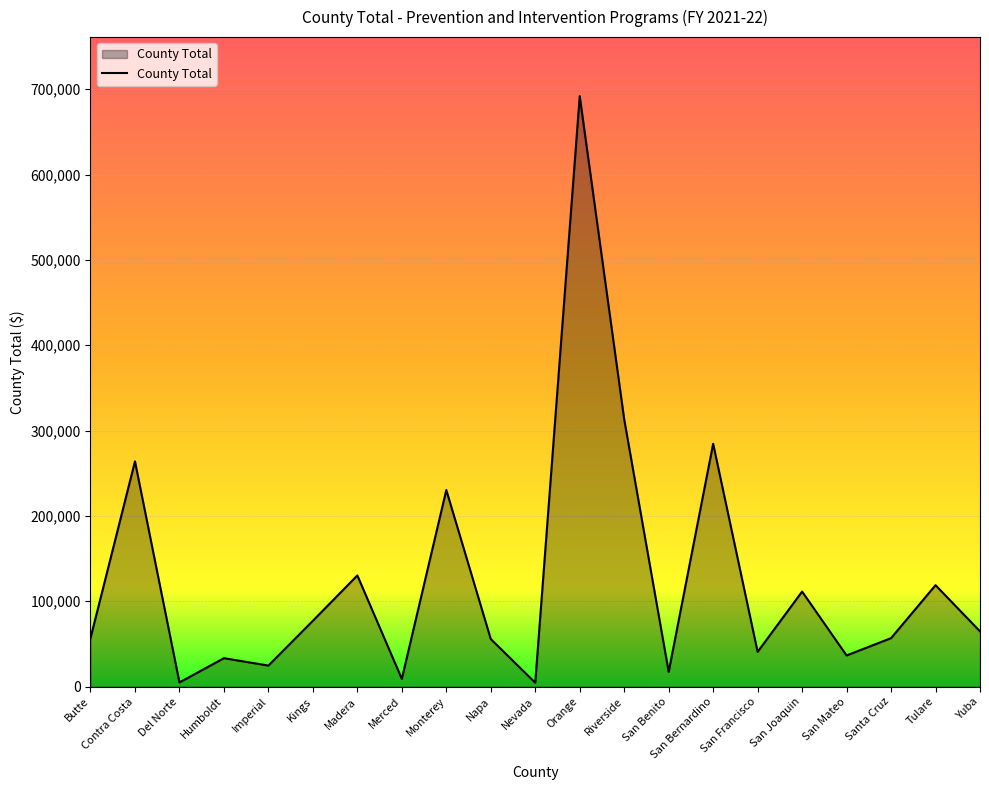

How many lines are shown in the chart?

1